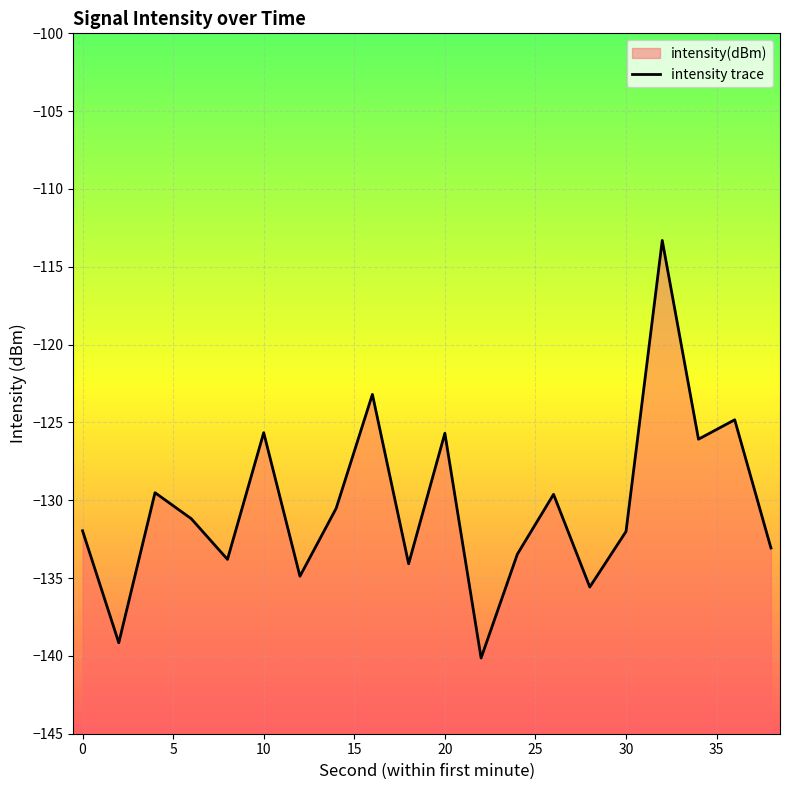

How many interior local peaks (higher than both neighbors) does the data have?

7